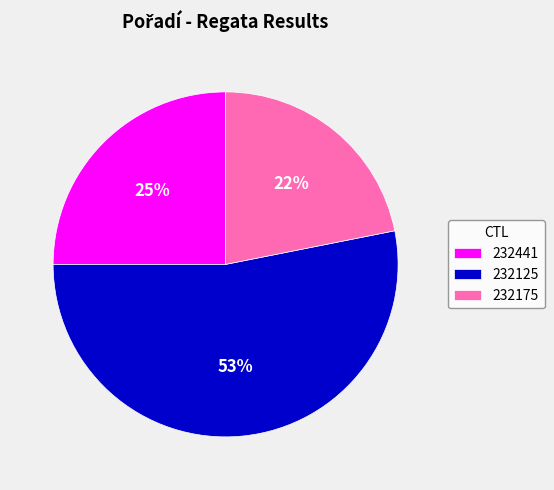

Combined, do 232125 and 232175 account for over 50%?

Yes